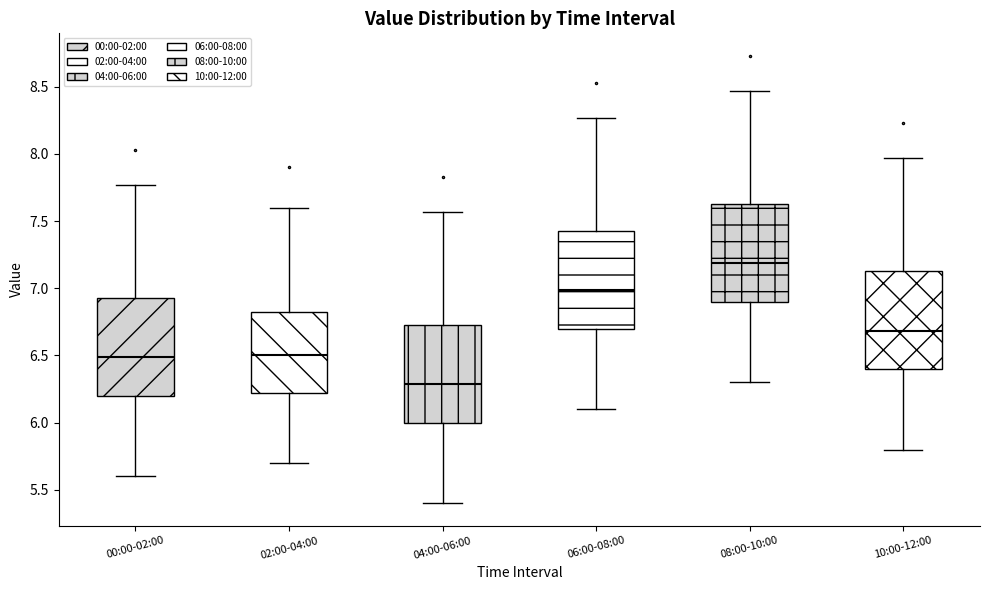

Reading left to right, read every box against the y-axis: the position of its median line, the range the box covers, and the ends of its whiskers. The values are not printed on the chart, so give them approximately, as read against the axis.

00:00-02:00: median 6.50, box 6.20 to 6.95, whiskers 5.60 to 7.75
02:00-04:00: median 6.50, box 6.20 to 6.85, whiskers 5.70 to 7.60
04:00-06:00: median 6.30, box 6.00 to 6.75, whiskers 5.40 to 7.55
06:00-08:00: median 7.00, box 6.70 to 7.45, whiskers 6.10 to 8.25
08:00-10:00: median 7.20, box 6.90 to 7.65, whiskers 6.30 to 8.45
10:00-12:00: median 6.70, box 6.40 to 7.15, whiskers 5.80 to 7.95